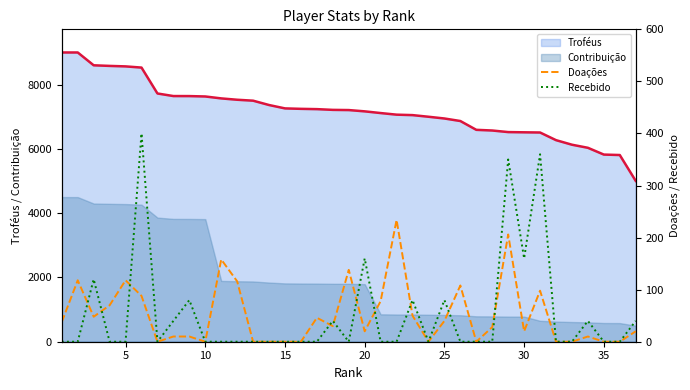

True or false: Troféus and Contribuição intersect in this chart.

False